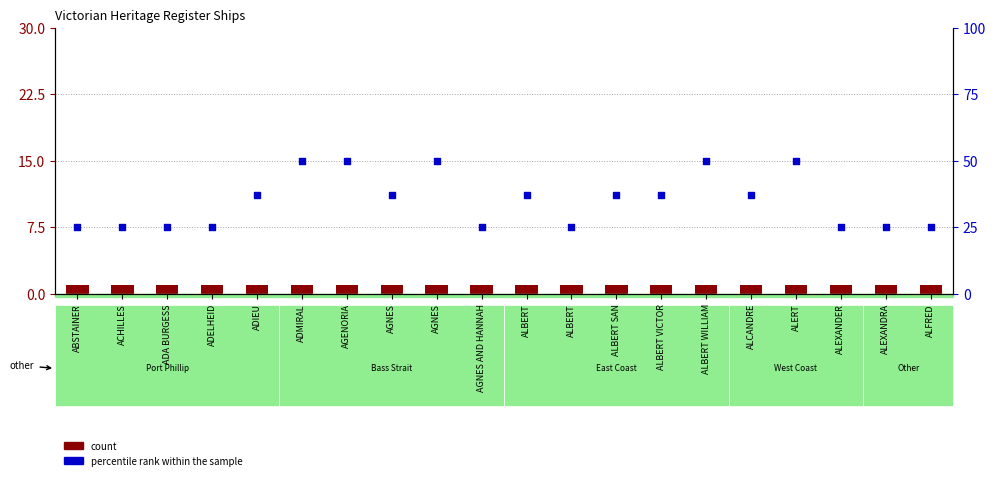

Which series reaches the minimum Y coordinate?

count